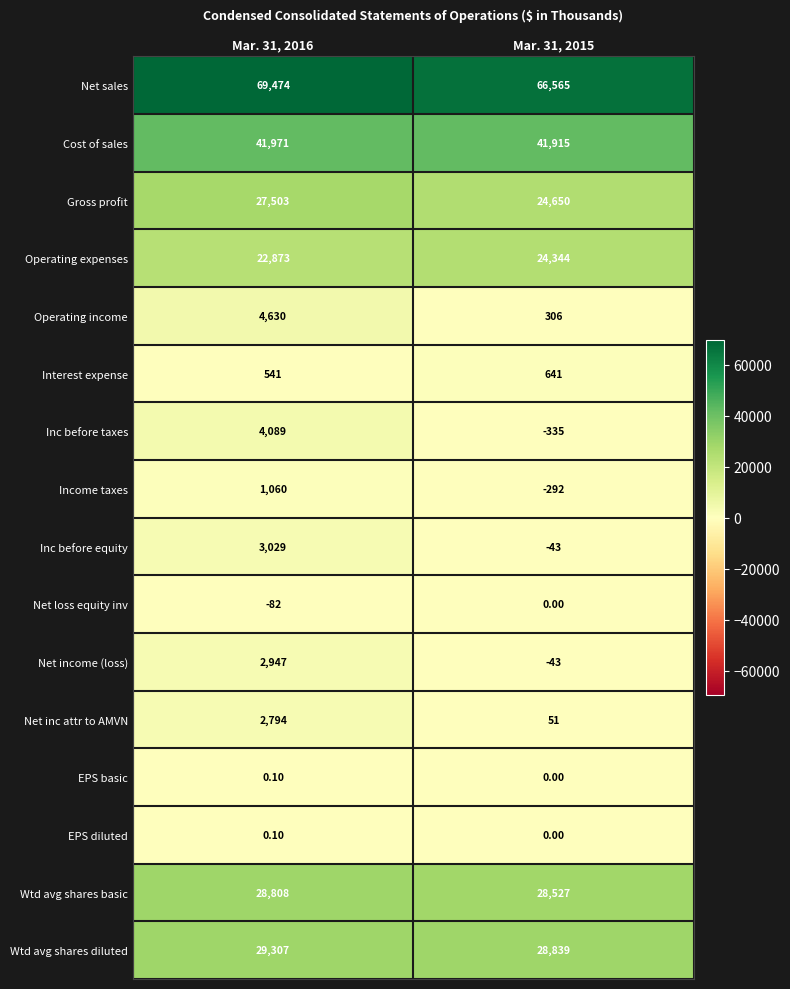

What is the spread (max minus min) of values at Mar. 31, 2016?

69556.0